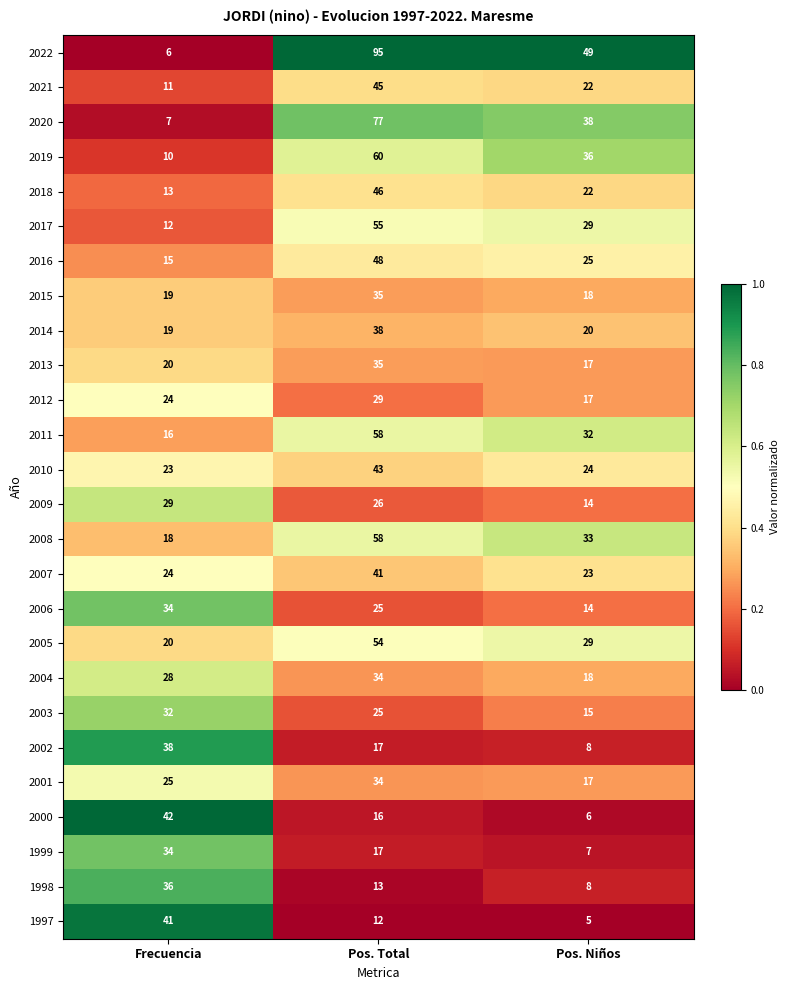

Which series changed the most between Frecuencia and Pos. Total?

2022